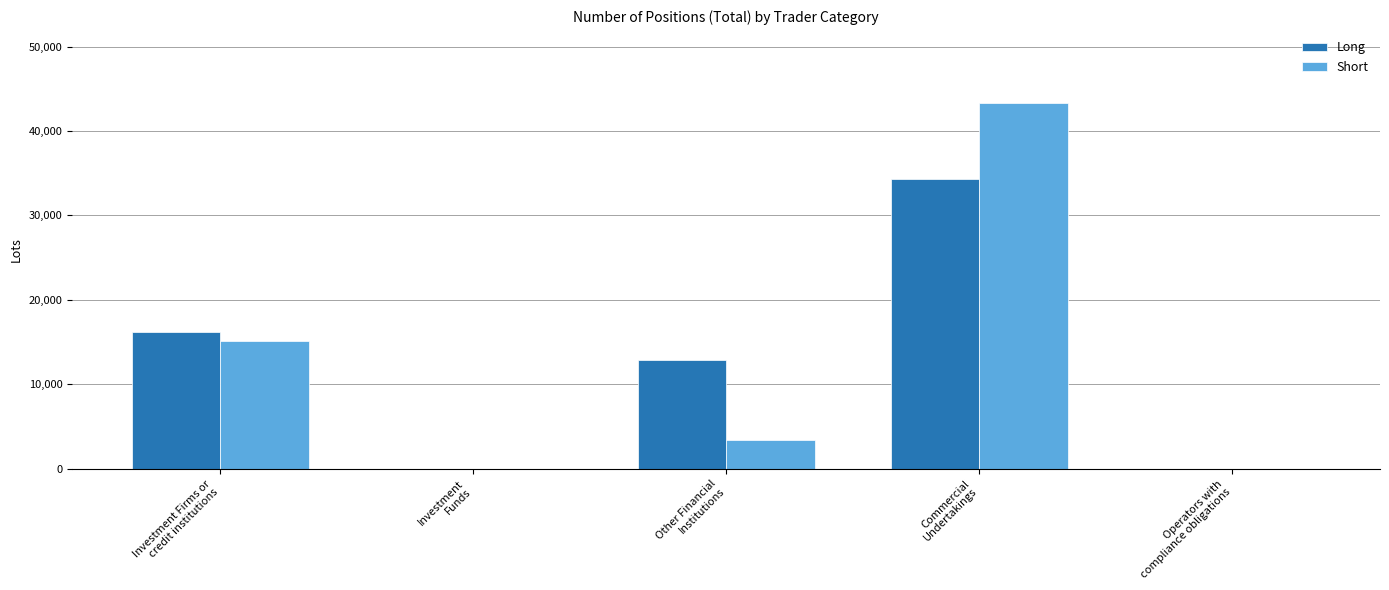

Which label corresponds to the largest value in the chart?

Commercial
Undertakings